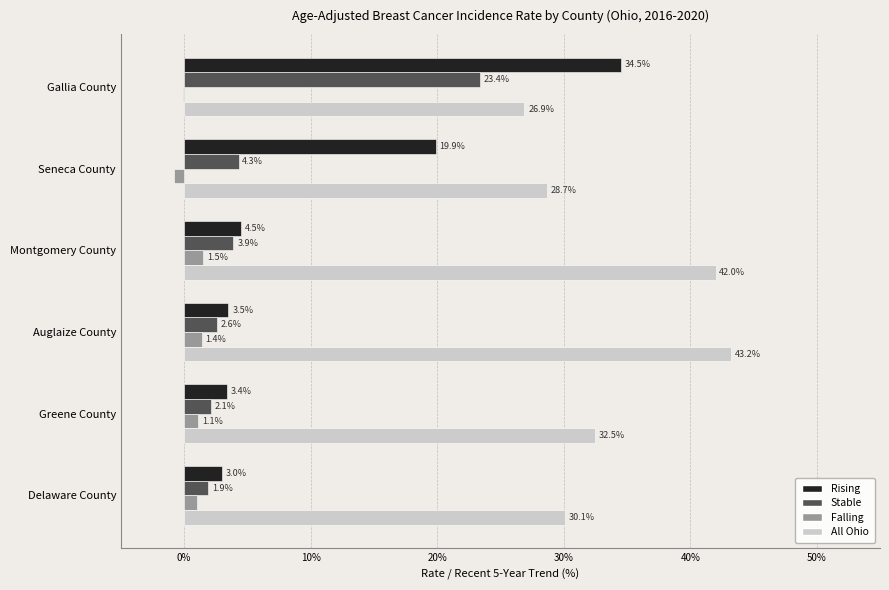

What is the average value of the Rising series?

11.5